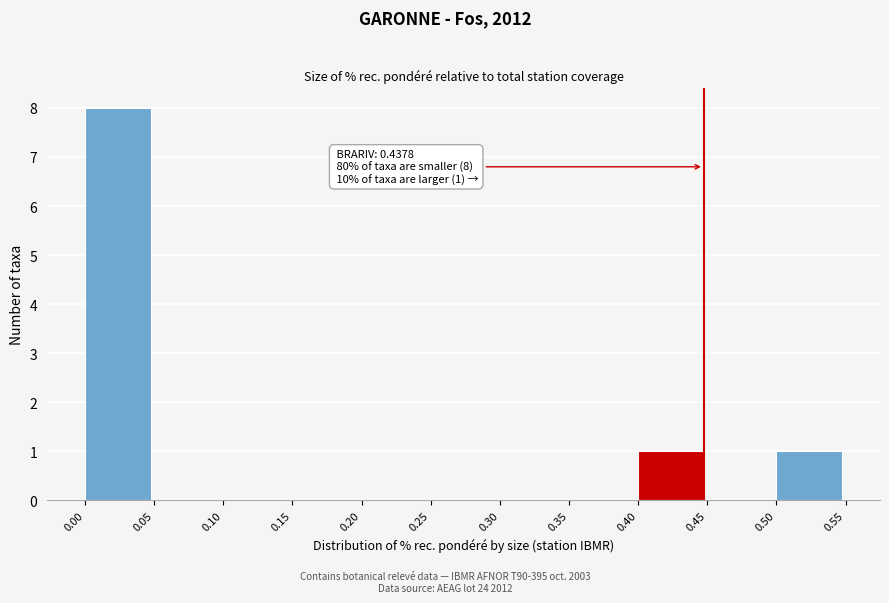

Over which range of the x-axis is the bar tallest?

0.00 to 0.05